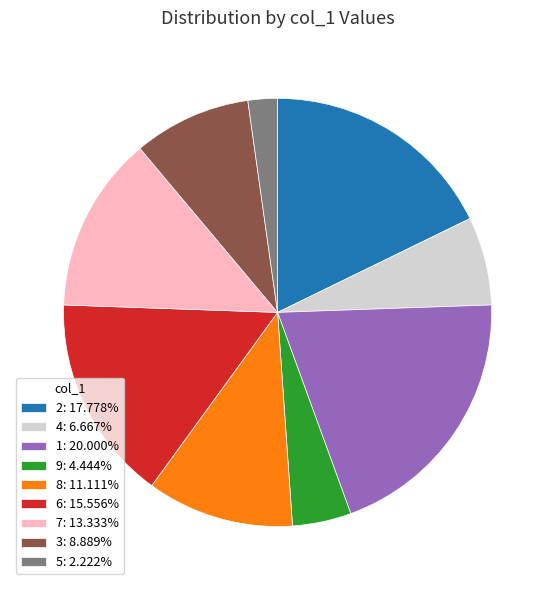

Do 4 and 5 together represent more than half of the pie?

No